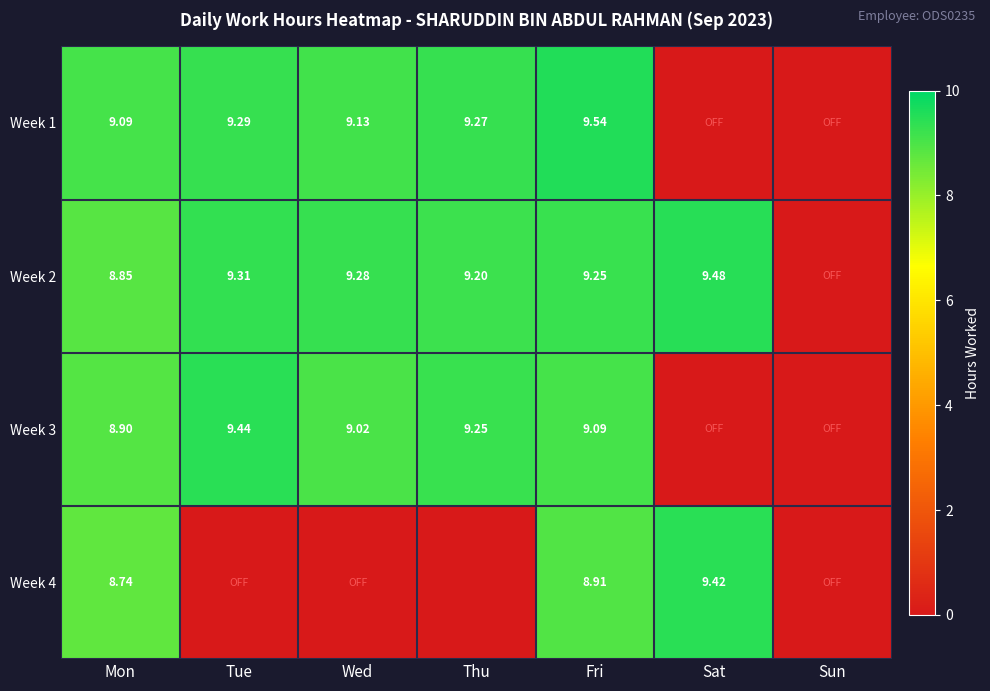

How many values in the Week 2 series exceed 9?

5